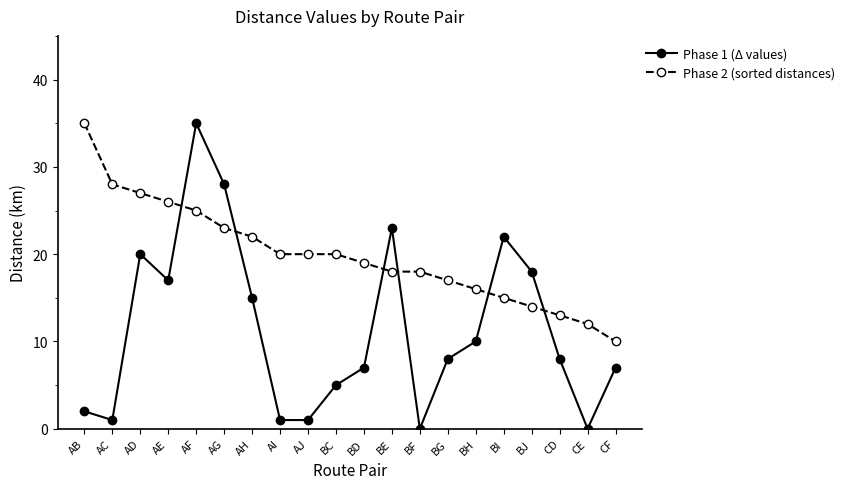

Reading left to right, what are all the values shown in this chart?

Phase 1 (Δ values): AB=2	AC=1	AD=20	AE=17	AF=35	AG=28	AH=15	AI=1	AJ=1	BC=5	BD=7	BE=23	BF=0	BG=8	BH=10	BI=22	BJ=18	CD=8	CE=0	CF=7
Phase 2 (sorted distances): AB=35	AC=28	AD=27	AE=26	AF=25	AG=23	AH=22	AI=20	AJ=20	BC=20	BD=19	BE=18	BF=18	BG=17	BH=16	BI=15	BJ=14	CD=13	CE=12	CF=10